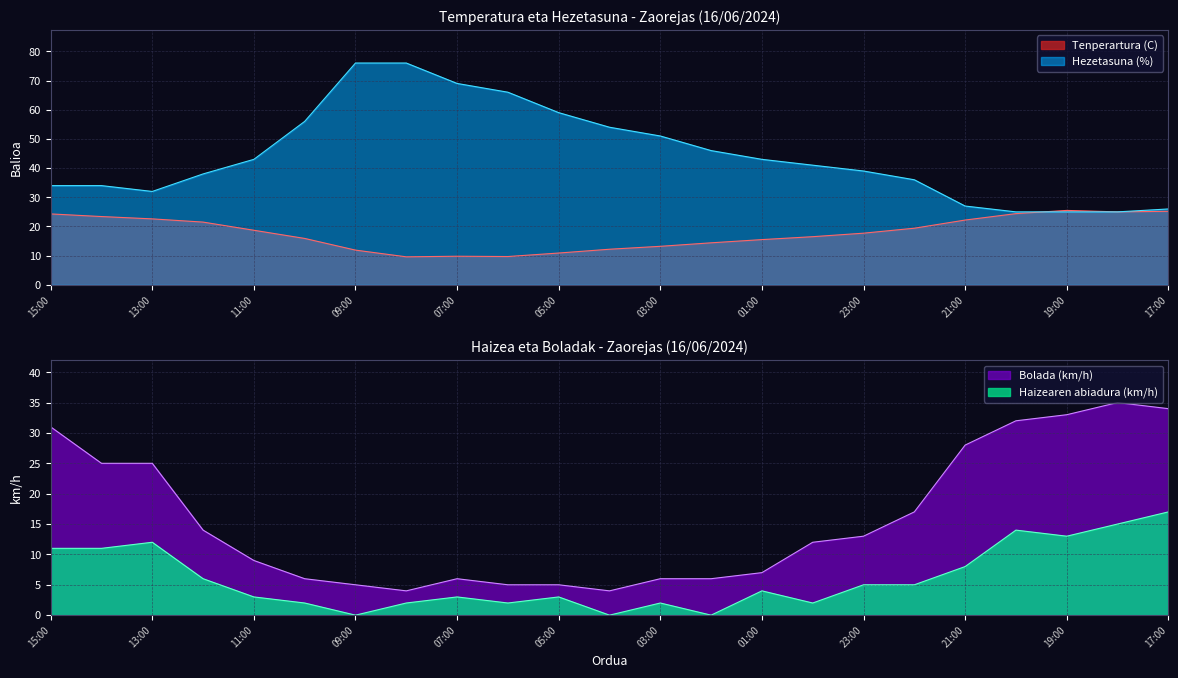

What is the average value of the Haizearen abiadura (km/h) series?

6